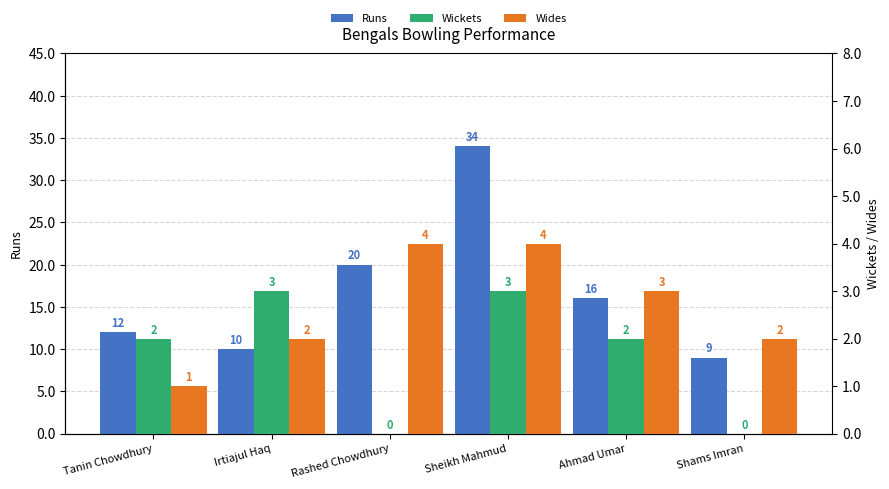

What position from the right is Irtiajul Haq?

5